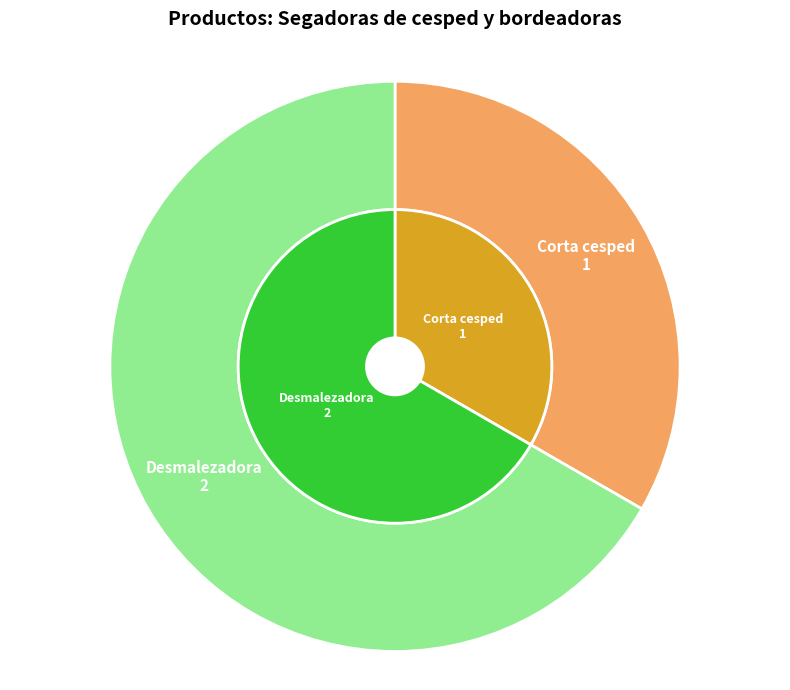

Is Desmalezadora the majority of the pie?

Yes